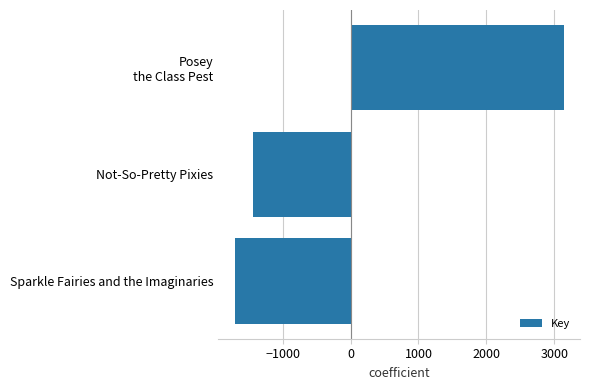

What is the sum of the values at Not-So-Pretty Pixies and Sparkle Fairies and the Imaginaries?

-3134.3